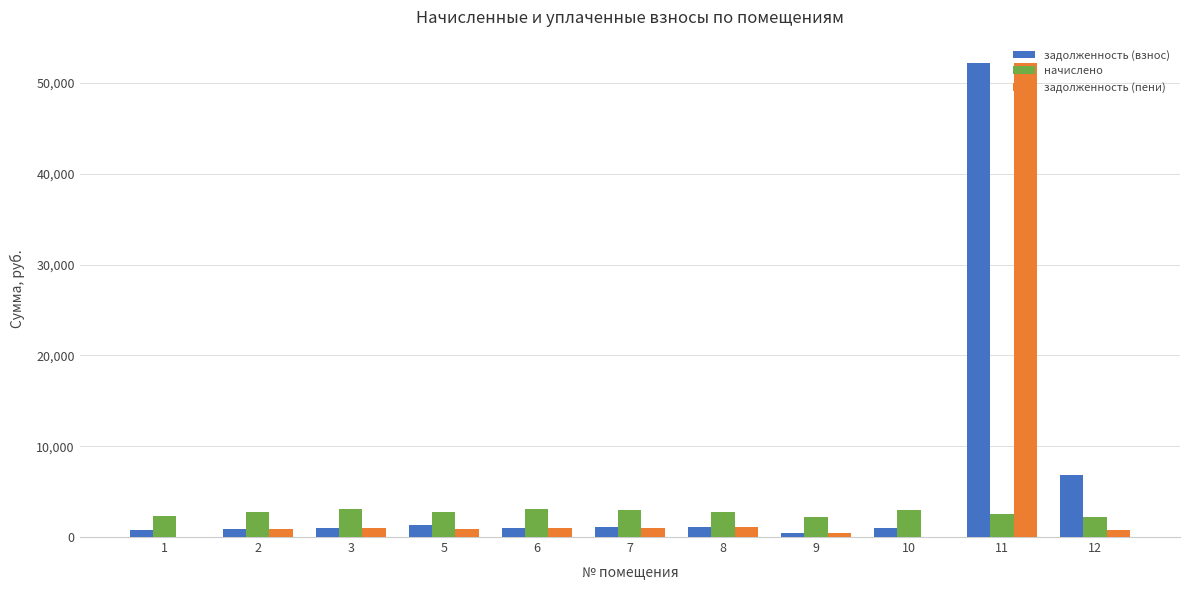

The value of начислено at 7 is 2984.1. True or false?

True